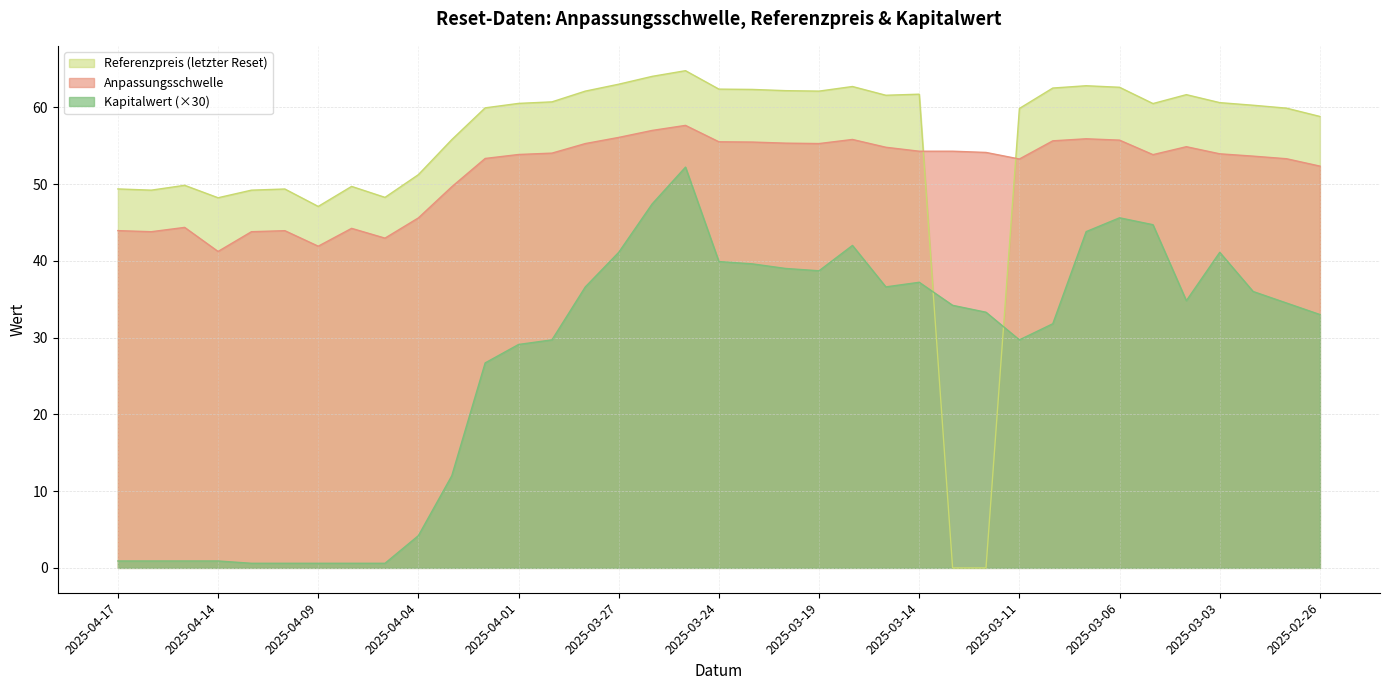

What is the maximum value shown in the chart?

64.8